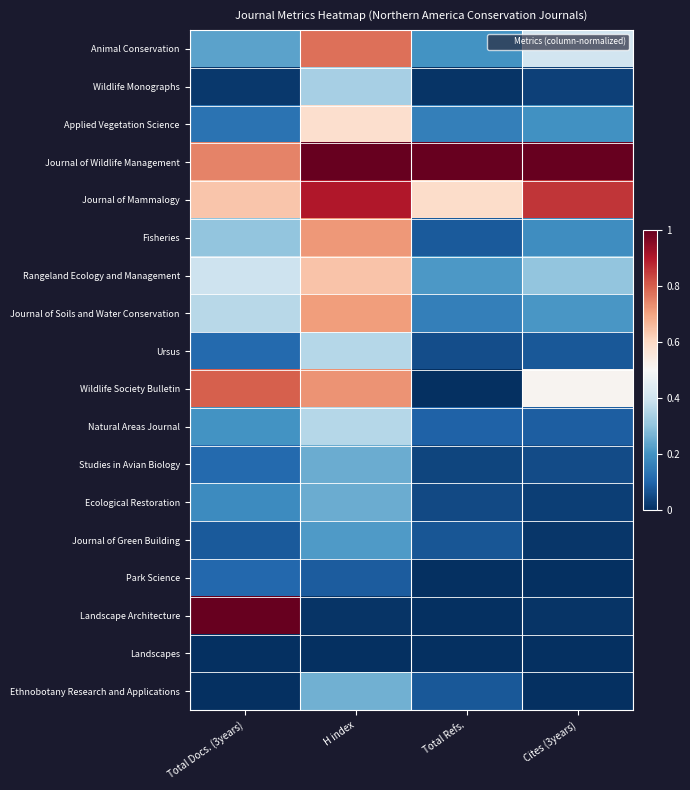

Rank the series by their maximum value, from lowest to highest.

Landscapes, Park Science, Journal of Green Building, Studies in Avian Biology, Ecological Restoration, Ethnobotany Research and Applications, Wildlife Monographs, Ursus, Natural Areas Journal, Applied Vegetation Science, Rangeland Ecology and Management, Journal of Soils and Water Conservation, Fisheries, Animal Conservation, Wildlife Society Bulletin, Journal of Mammalogy, Journal of Wildlife Management, Landscape Architecture